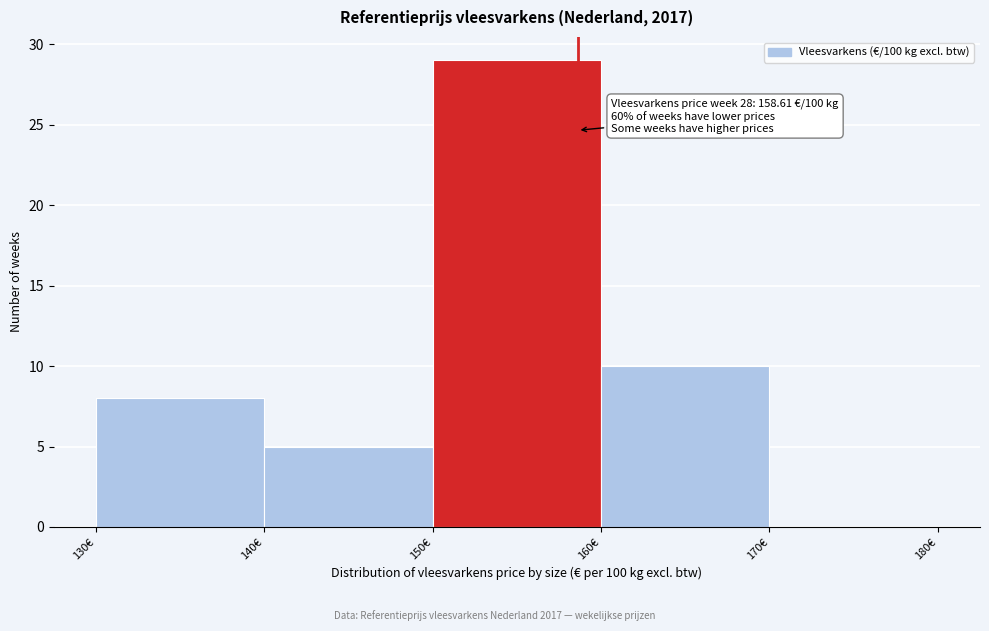

Over which range of the x-axis is the bar tallest?

150 to 160